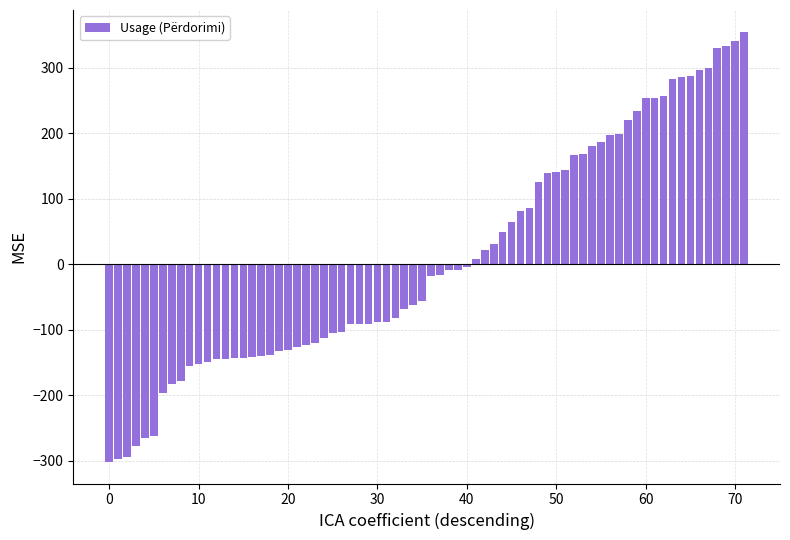

What is the difference between the second highest and minimum values?

643